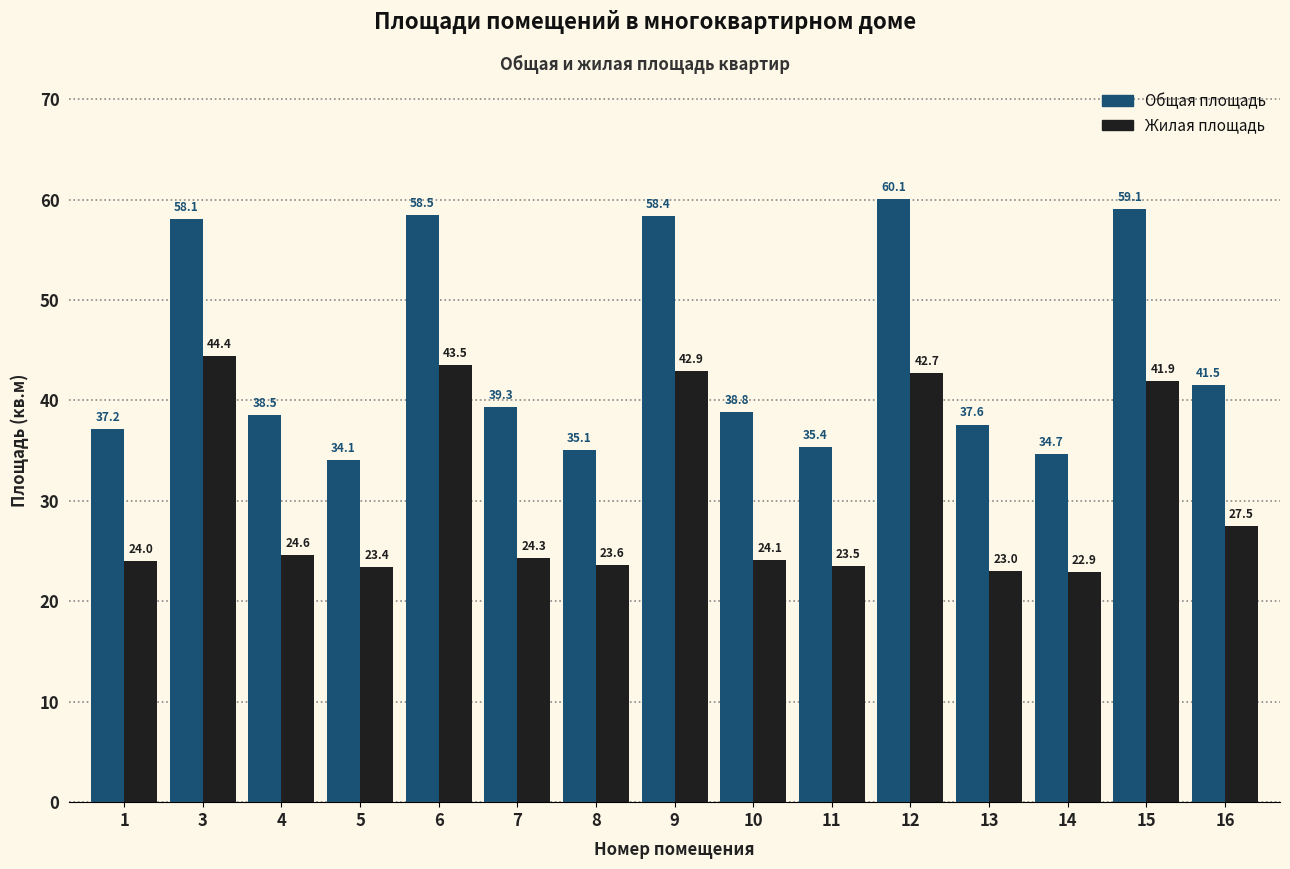

The value of Жилая площадь at 3 is 44.4. True or false?

True